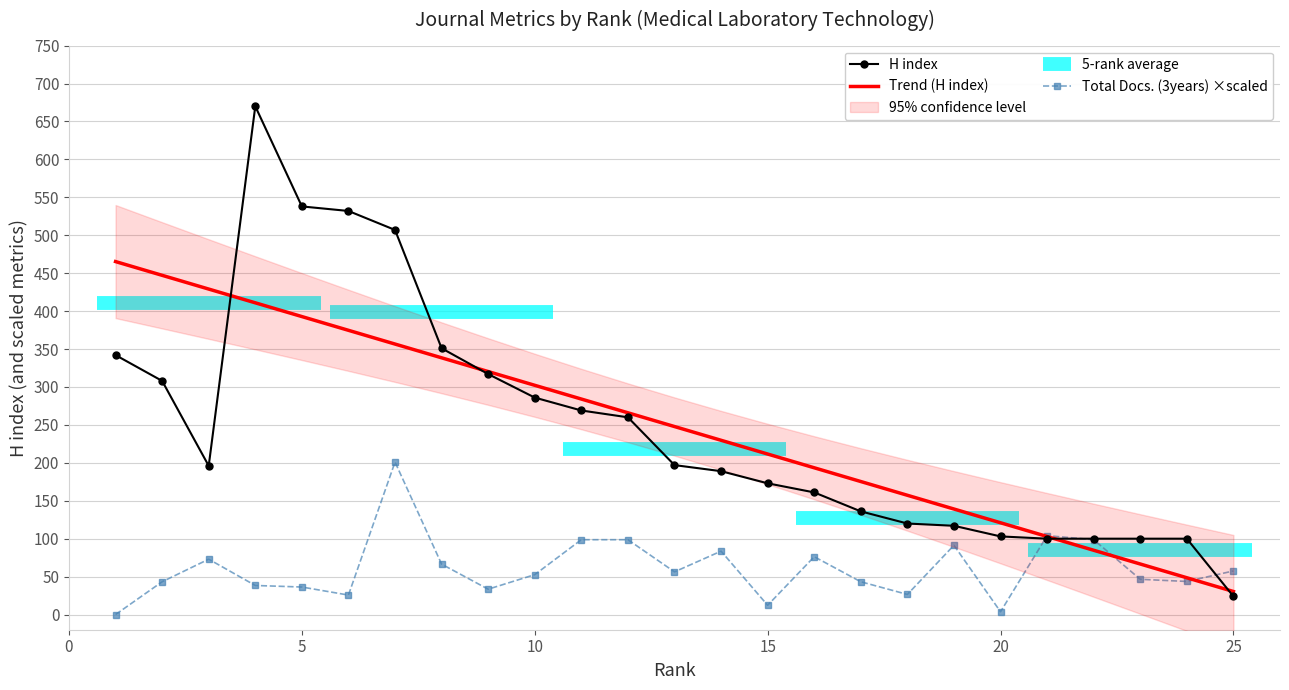

What is the maximum value for Total Docs. (3years) ×scaled?

201.0